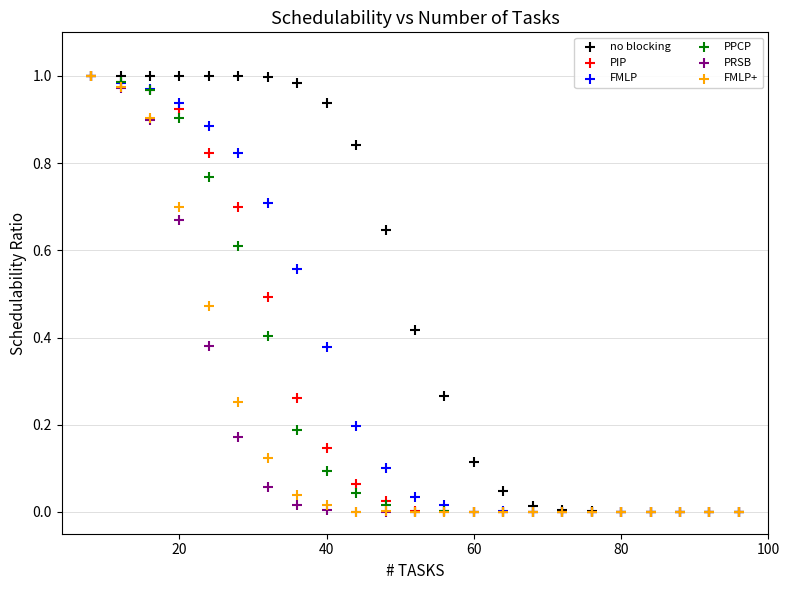

What are all the series names shown in the legend?

no blocking, PIP, FMLP, PPCP, PRSB, FMLP+